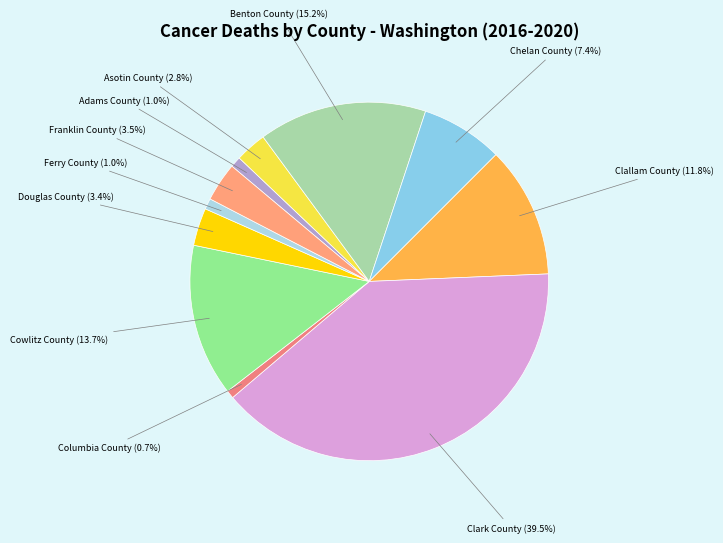

What percentage do Franklin County and Ferry County together represent?

4.5%